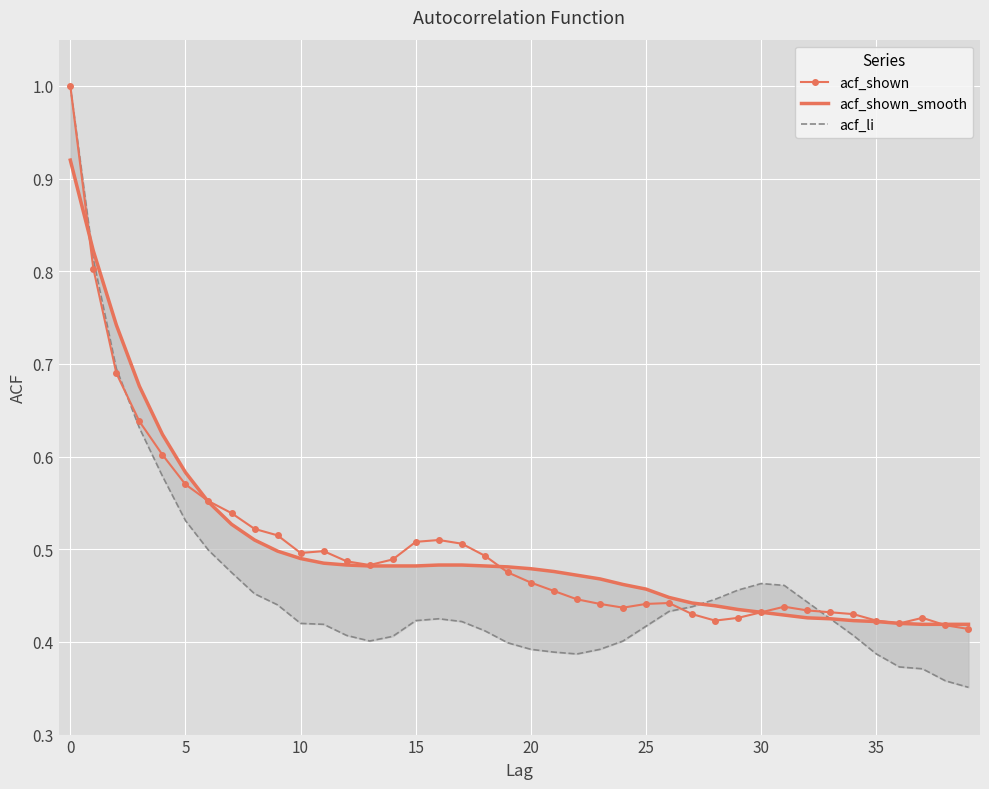

At which label is acf_shown closest to 0?

39